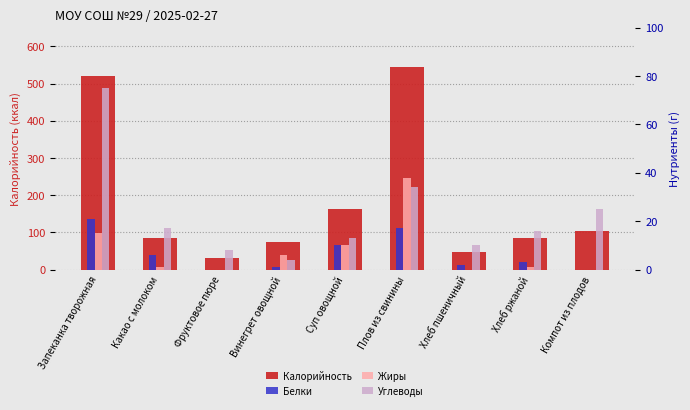

What position from the right is Суп овощной?

5